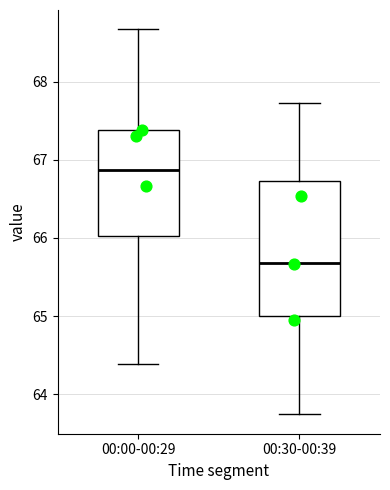

Comparing the boxes themselves (not the whiskers), which one is the tallest?

00:30-00:39